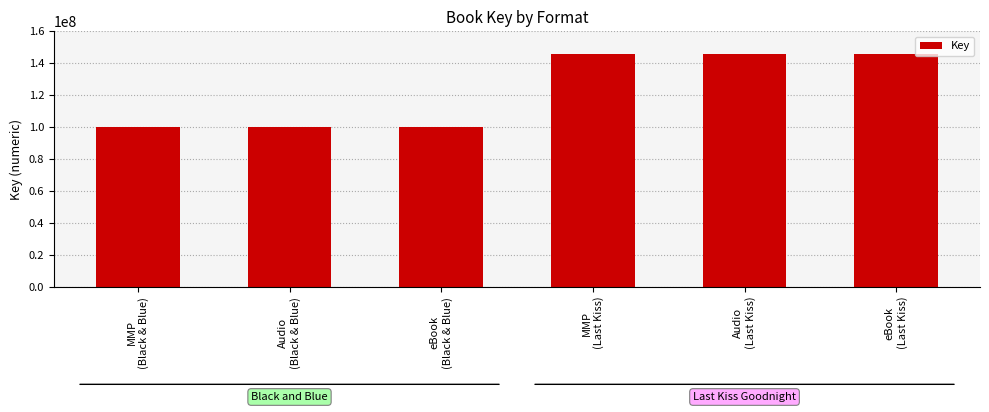

Read the value at MMP
(Black & Blue), to the nearest 50.

100243000